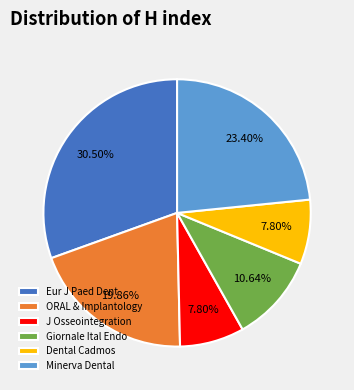

Do Dental Cadmos and J Osseointegration together represent more than half of the pie?

No